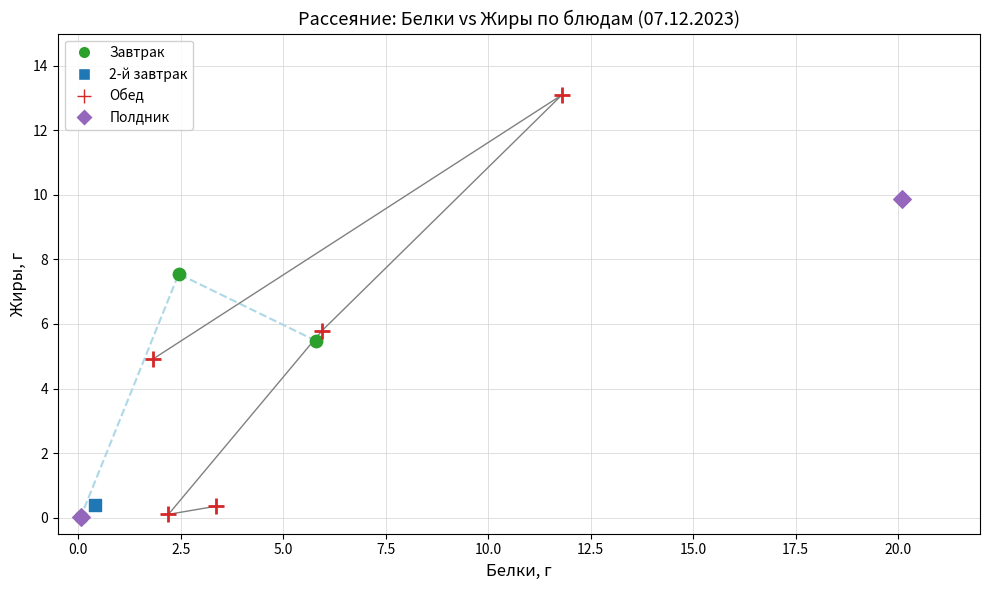

What are all the series names shown in the legend?

Завтрак, 2-й завтрак, Обед, Полдник